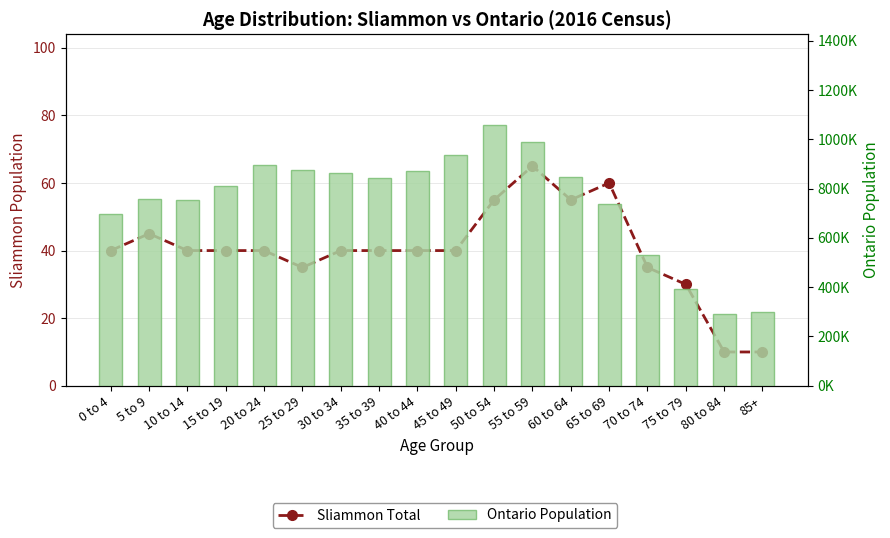

Which has a higher value, 30 to 34 or 50 to 54?

50 to 54